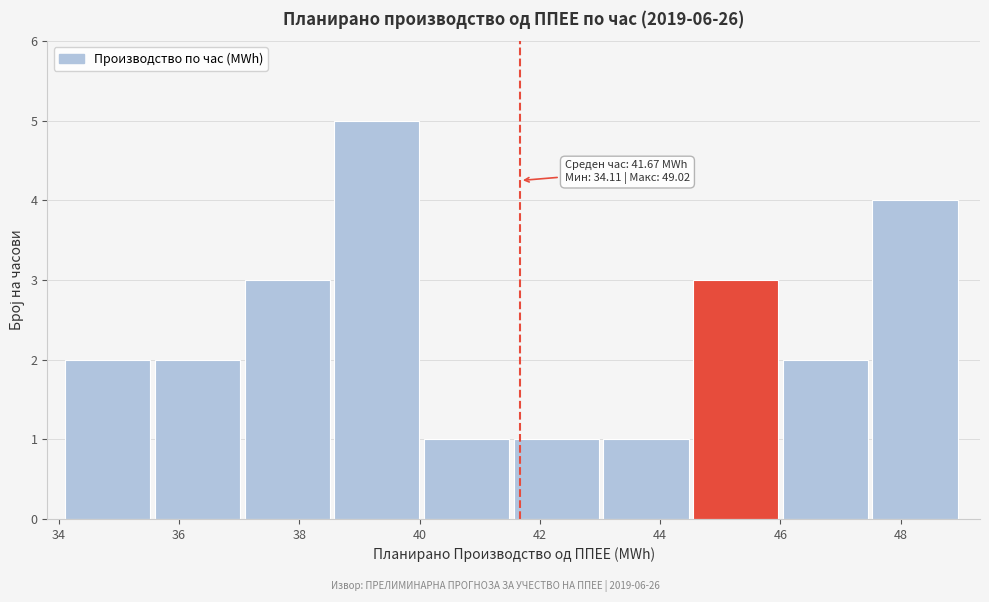

Which range on the x-axis has the tallest bar?

38.6 to 40.0